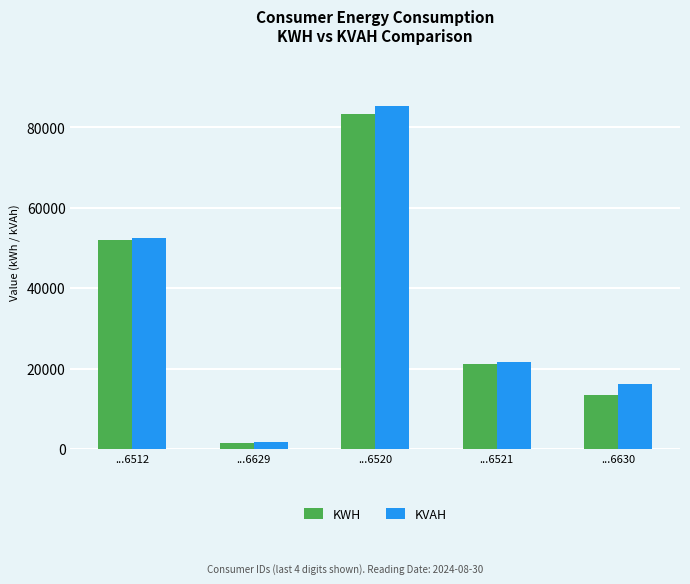

Reading left to right, what are all the values shown in this chart?

KWH: 52077.8	1656.2	83340.4	21315.3	13608.9
KVAH: 52441.5	1753.4	85241.1	21691.1	16109.7